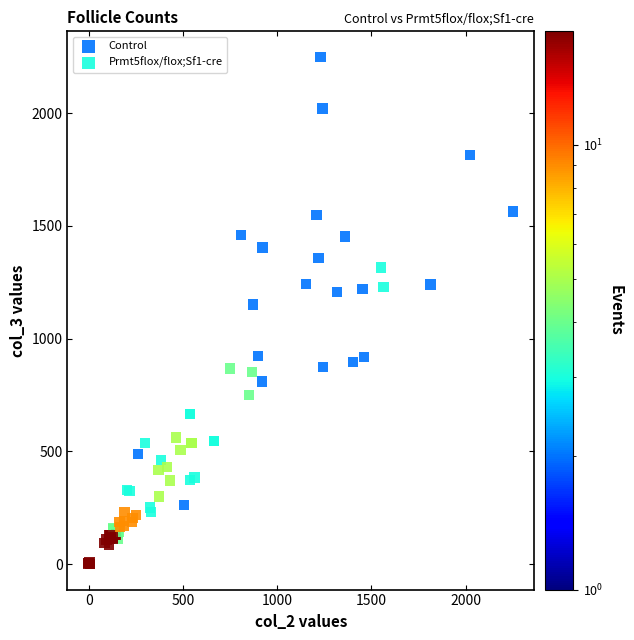

Which series contains the highest Y value?

Prmt5flox/flox;Sf1-cre